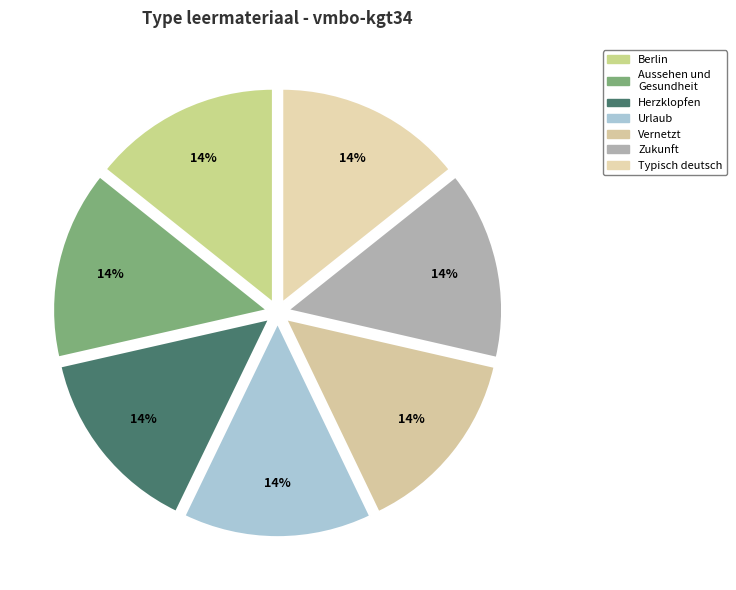

How many slices are in this pie chart?

7